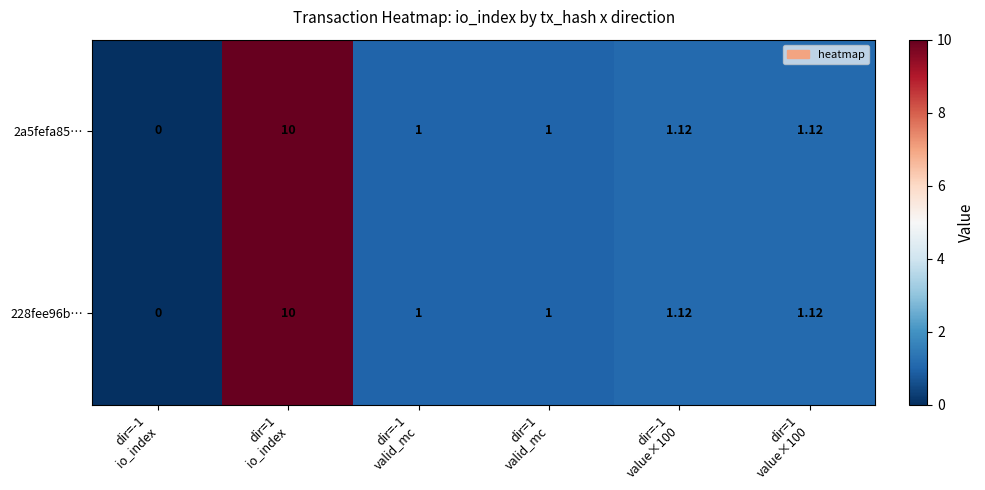

Reading left to right, list all the values displayed in this chart.

2a5fefa85…: dir=-1
io_index=0.0	dir=1
io_index=10.0	dir=-1
valid_mc=1.0	dir=1
valid_mc=1.0	dir=-1
value×100=1.1	dir=1
value×100=1.1
228fee96b…: dir=-1
io_index=0.0	dir=1
io_index=10.0	dir=-1
valid_mc=1.0	dir=1
valid_mc=1.0	dir=-1
value×100=1.1	dir=1
value×100=1.1